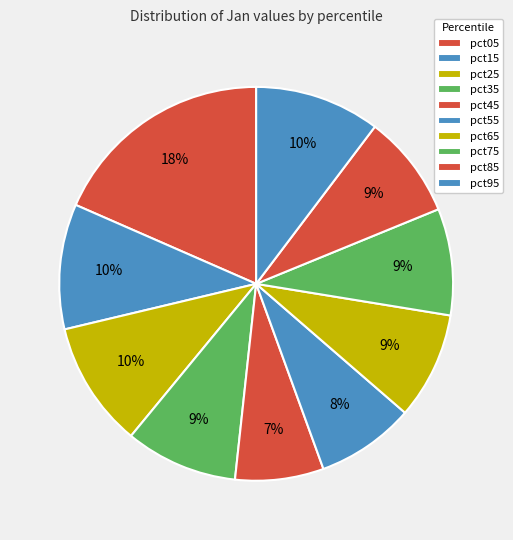

Is there a majority slice in this chart?

No